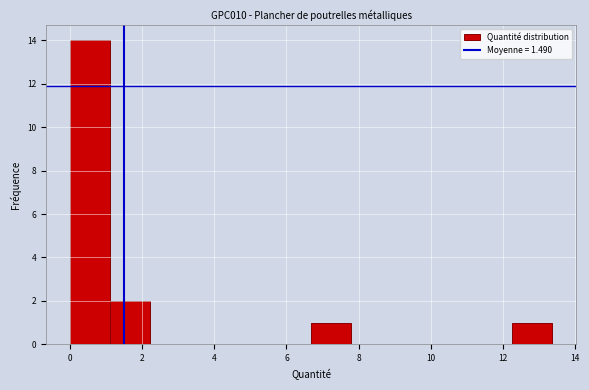

Reading left to right, list every bar in this chart as the range it spans on the x-axis followed by its height. Neither the bar edges nor the heights are printed on the chart, so give them approximately, as read against the axes.

0.0 to 1.2: 14
1.2 to 2.2: 2
2.2 to 3.4: 0
3.4 to 4.4: 0
4.4 to 5.6: 0
5.6 to 6.6: 0
6.6 to 7.8: 1
7.8 to 9.0: 0
9.0 to 10.0: 0
10.0 to 11.2: 0
11.2 to 12.2: 0
12.2 to 13.4: 1